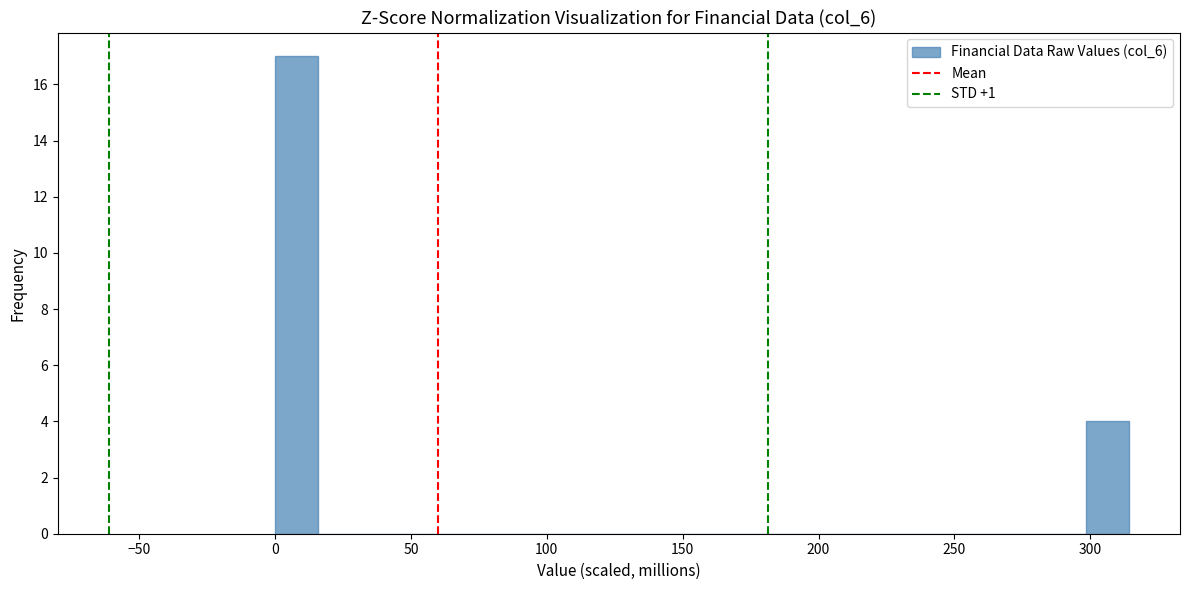

Around what value on the x-axis is the tallest bar? Give the approximate position of its centre, as read against the axis.

10